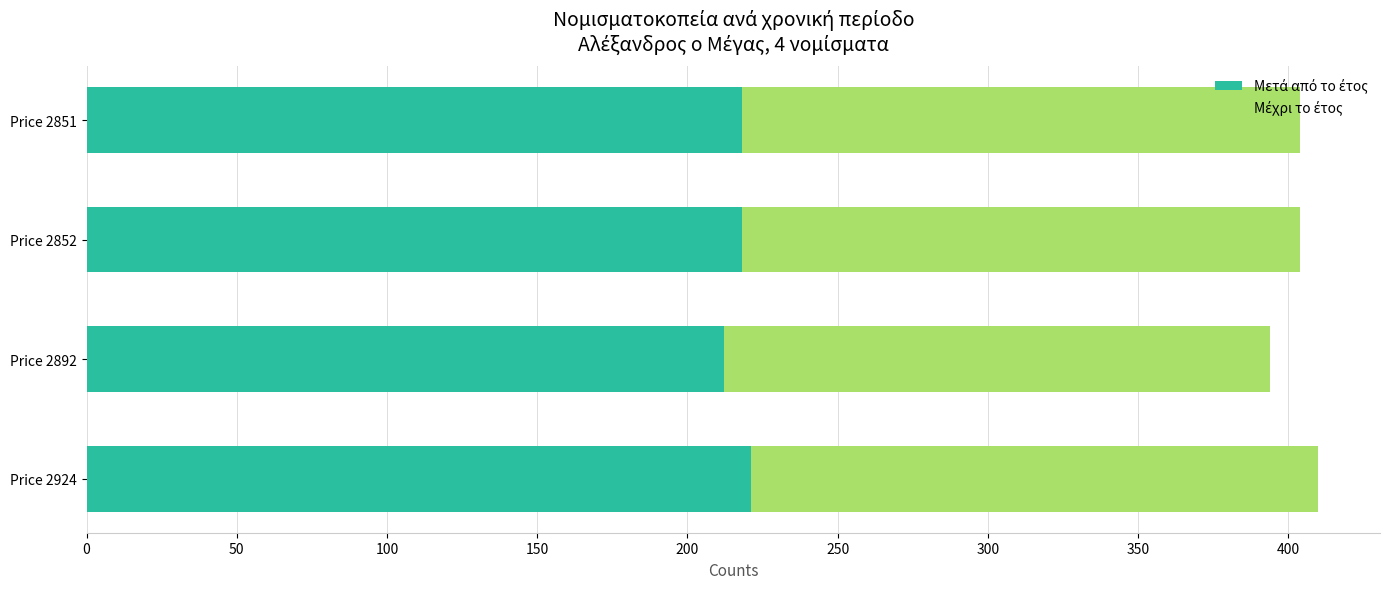

How many distinct data groups are displayed?

2